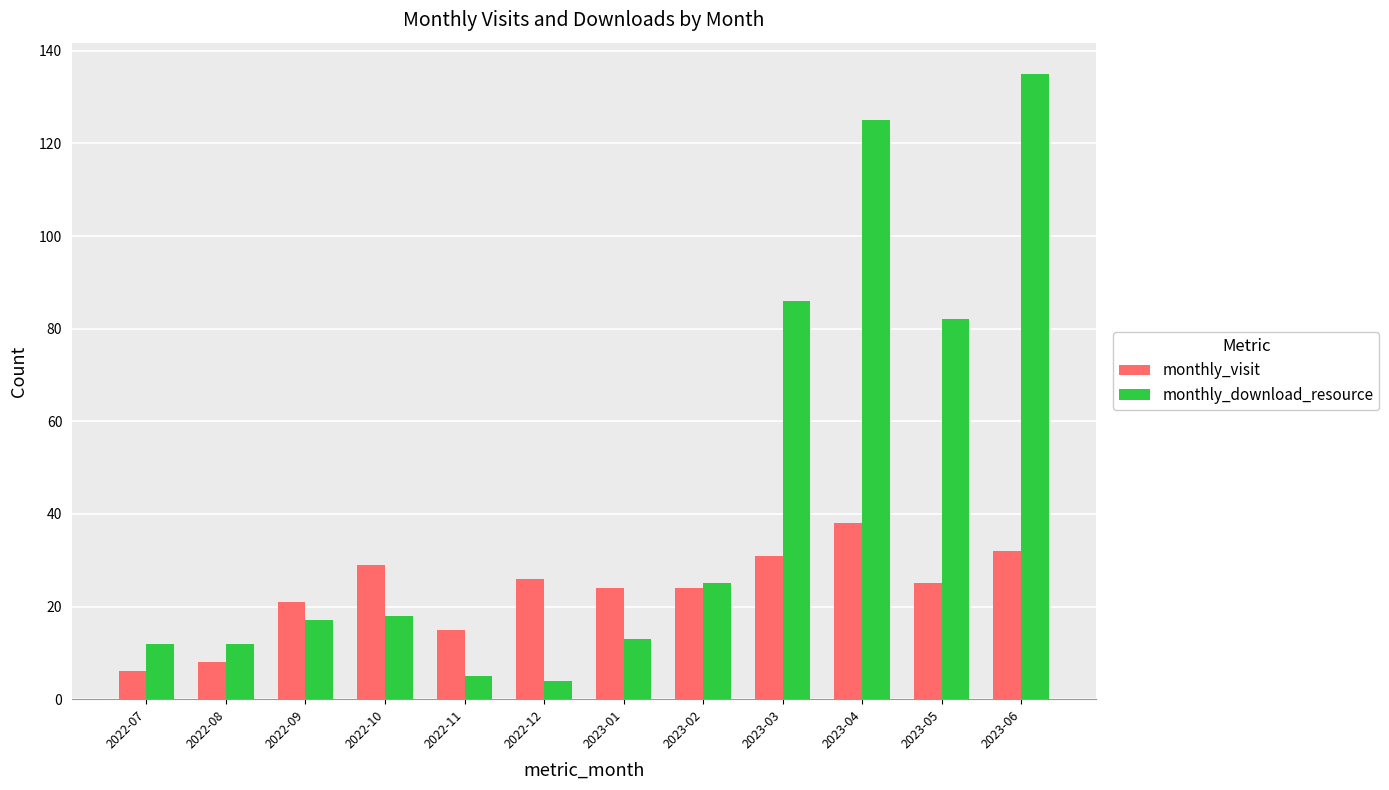

What is the lowest value of the monthly_visit series?

6